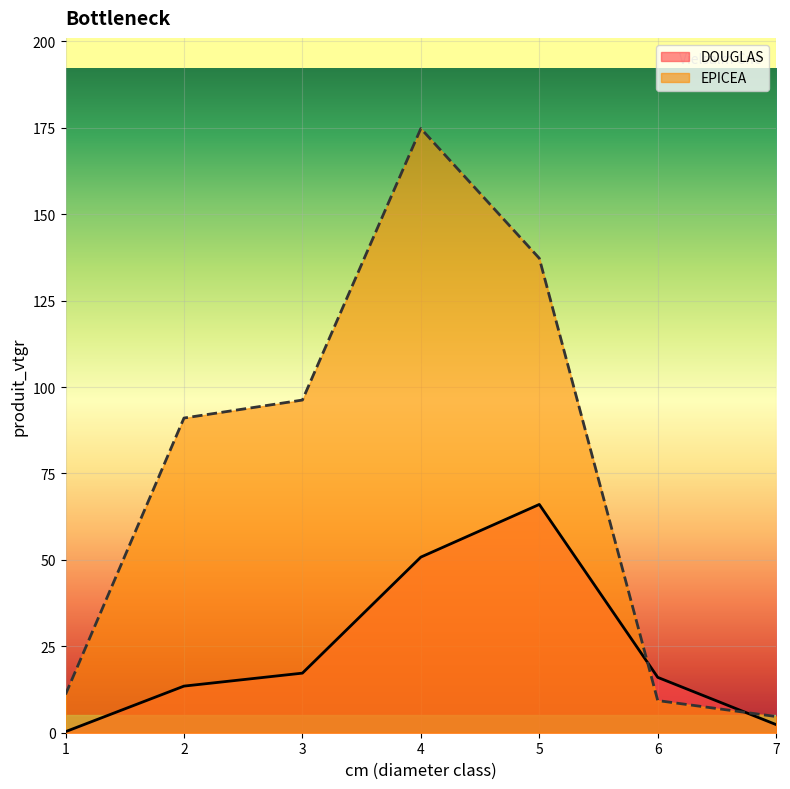

True or false: EPICEA has more than 2 interior local peaks.

False